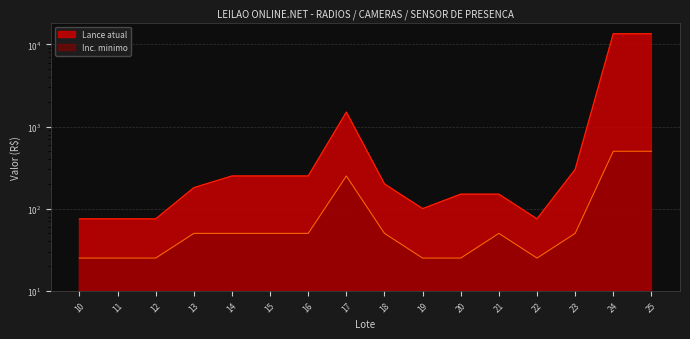

True or false: Lance atual and Inc. minimo intersect in this chart.

False